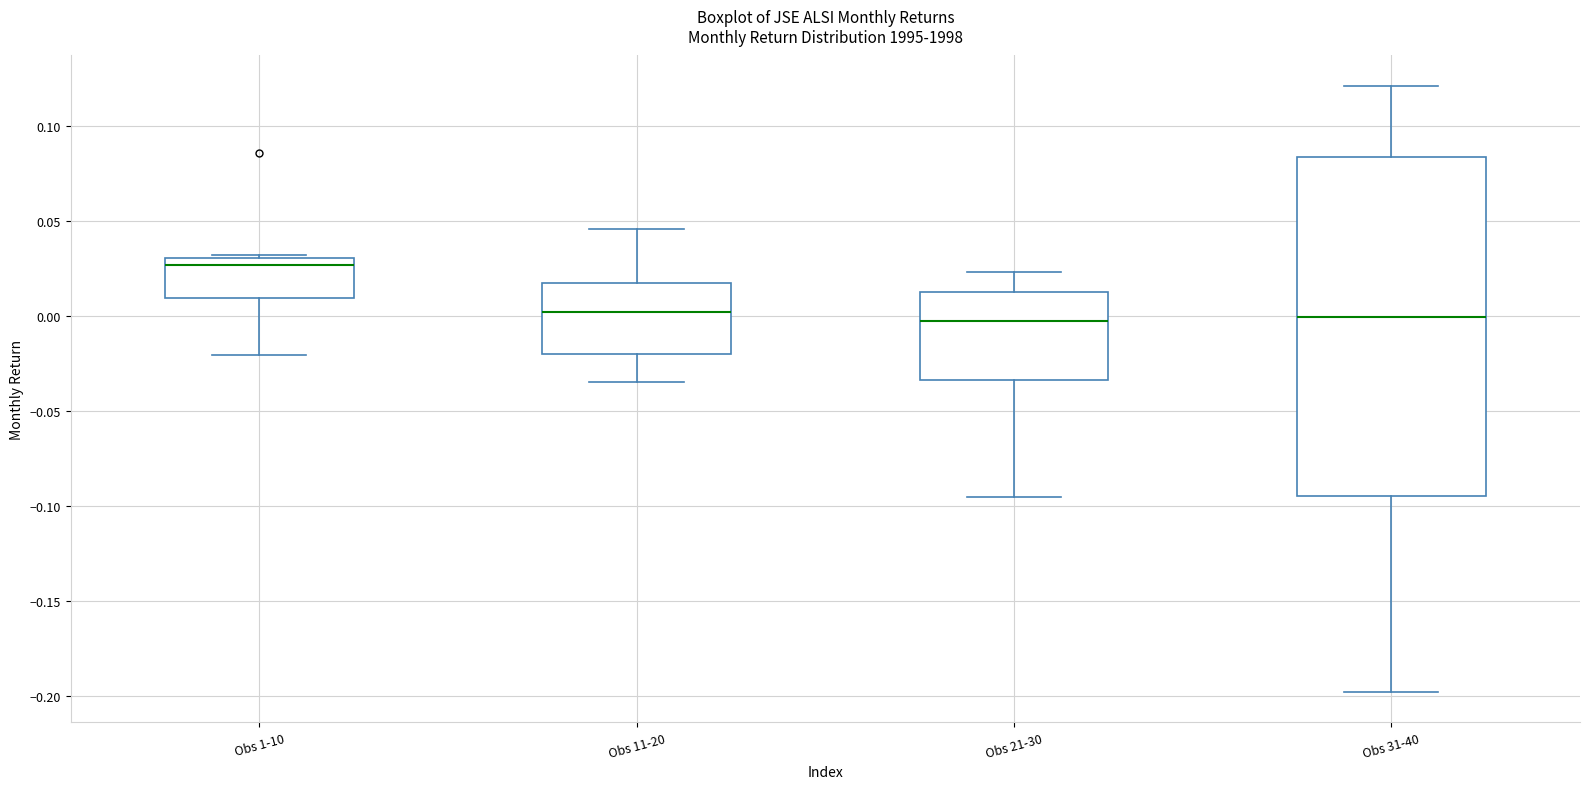

Which box is the tallest, from its lower edge to its upper edge?

Obs 31-40